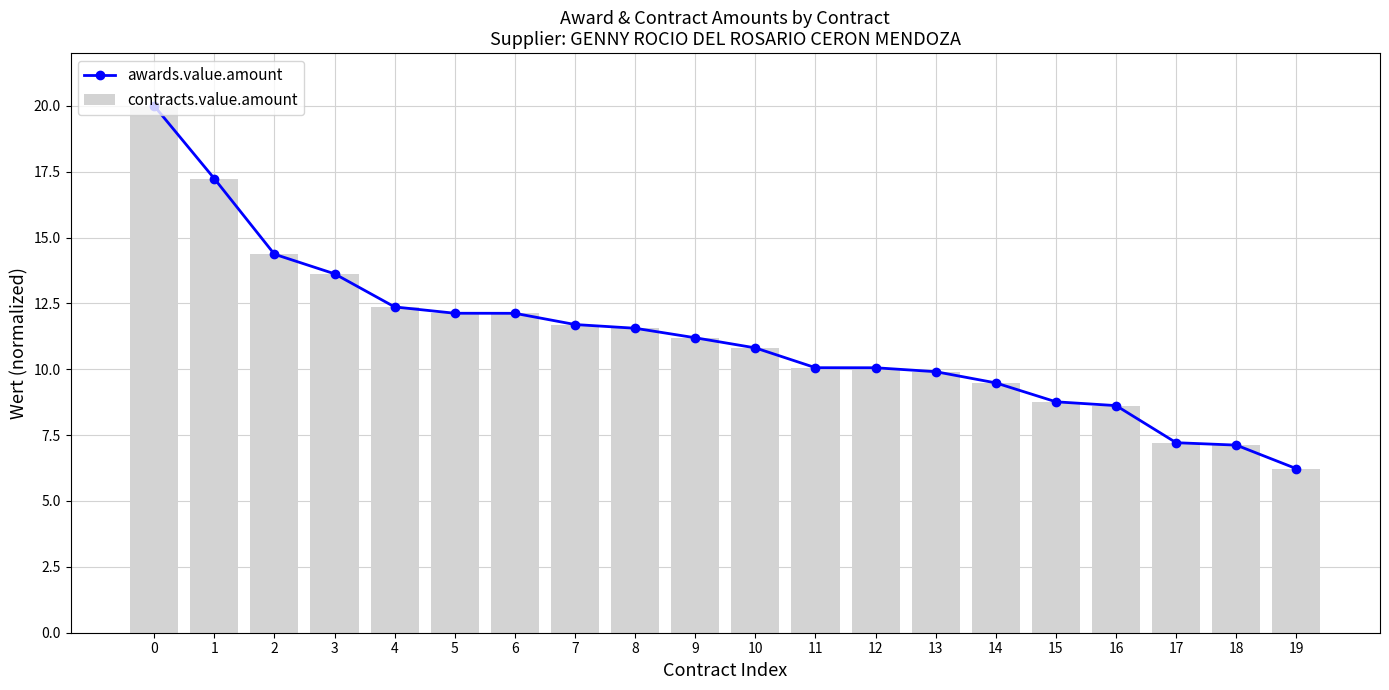

What is the difference between the second highest and second lowest values in the contracts.value.amount series?

10.1